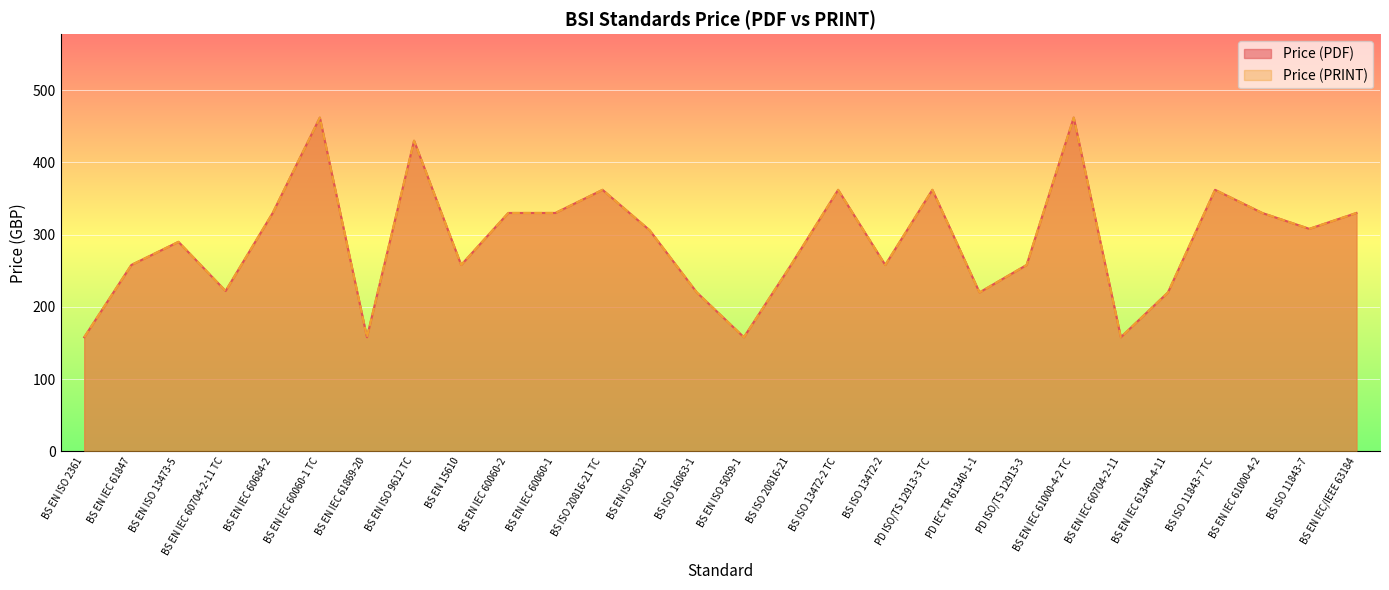

How many values in the Price (PDF) series are below 306?

14